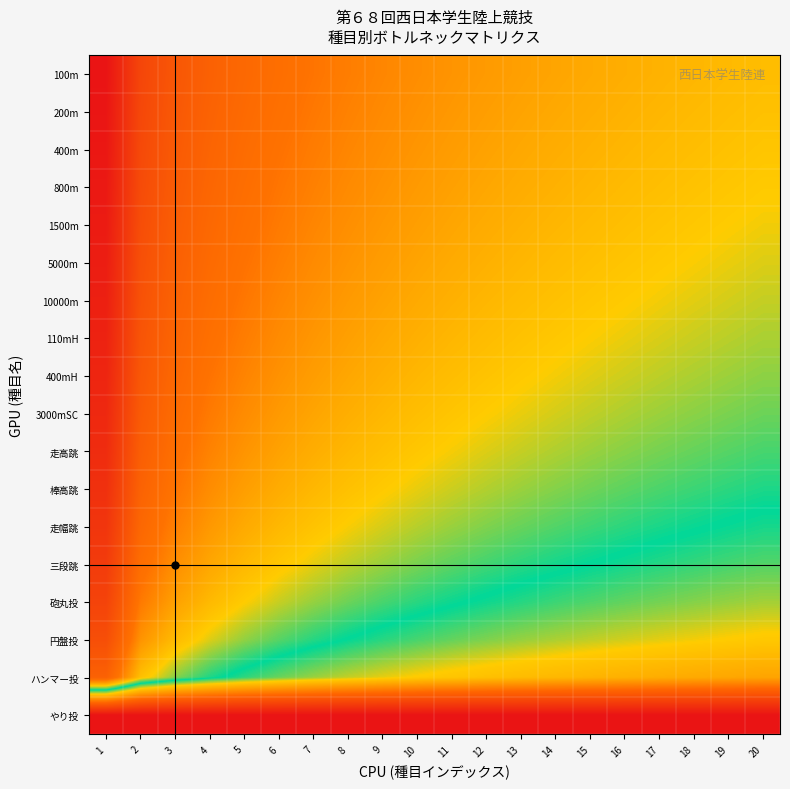

What is the greatest value displayed?

1.0